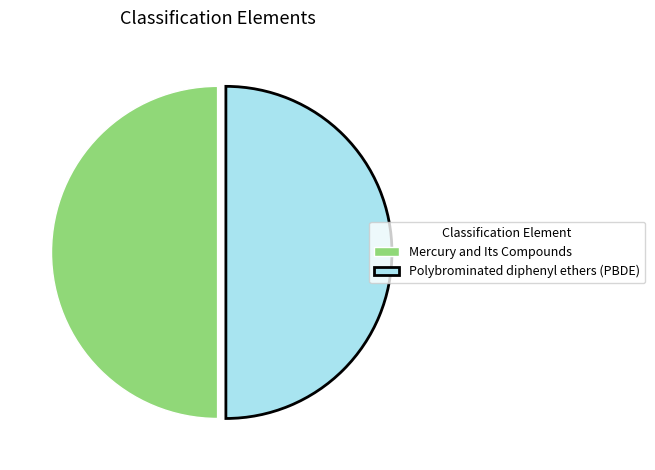

Approximately how many times larger is the value at Polybrominated diphenyl ethers (PBDE) compared to Mercury and Its Compounds?

1.0